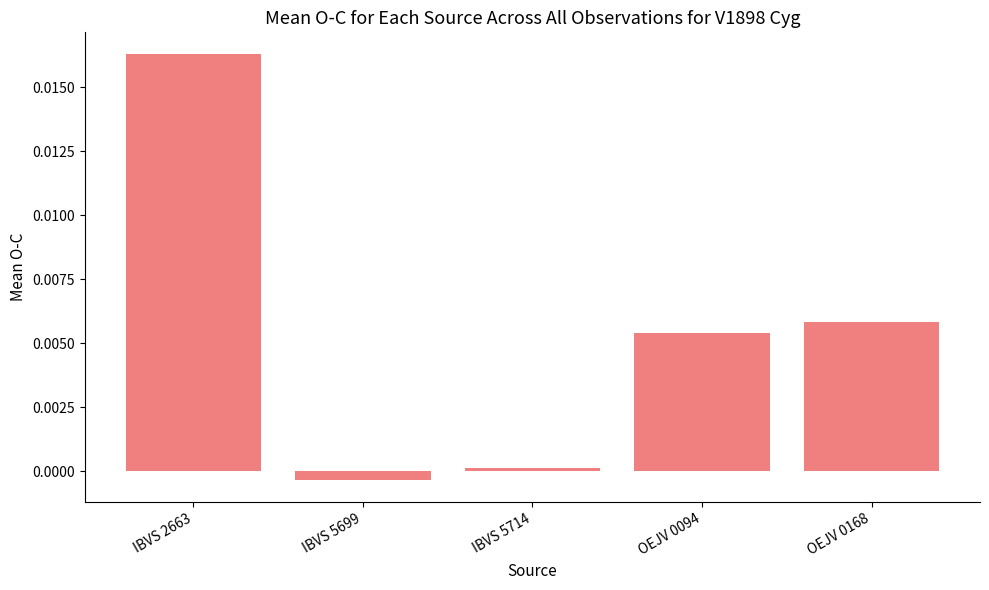

Rank the categories by value from lowest to highest.

IBVS 5699, IBVS 5714, OEJV 0094, OEJV 0168, IBVS 2663